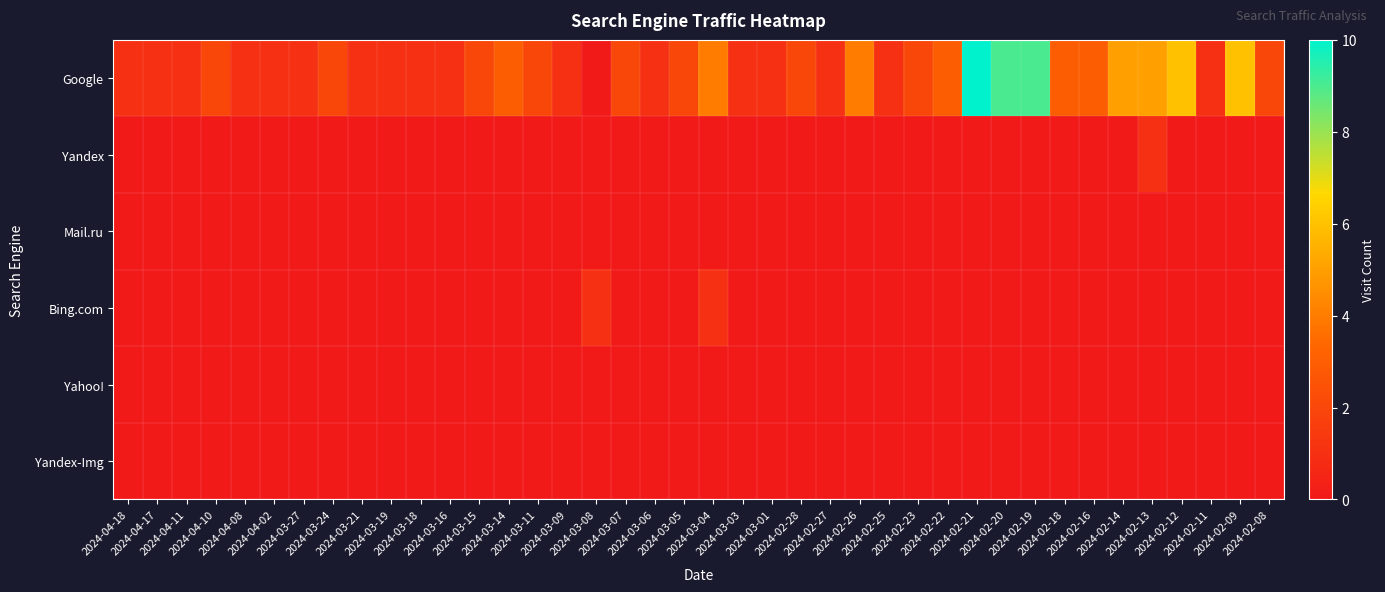

Reading left to right, extract all data points from this chart.

Google: 2024-04-18=1	2024-04-17=1	2024-04-11=1	2024-04-10=2	2024-04-08=1	2024-04-02=1	2024-03-27=1	2024-03-24=2	2024-03-21=1	2024-03-19=1	2024-03-18=1	2024-03-16=1	2024-03-15=2	2024-03-14=3	2024-03-11=2	2024-03-09=1	2024-03-08=0	2024-03-07=2	2024-03-06=1	2024-03-05=2	2024-03-04=4	2024-03-03=1	2024-03-01=1	2024-02-28=2	2024-02-27=1	2024-02-26=4	2024-02-25=1	2024-02-23=2	2024-02-22=3	2024-02-21=10	2024-02-20=9	2024-02-19=9	2024-02-18=3	2024-02-16=3	2024-02-14=5	2024-02-13=5	2024-02-12=6	2024-02-11=1	2024-02-09=6	2024-02-08=2
Yandex: 2024-04-18=0	2024-04-17=0	2024-04-11=0	2024-04-10=0	2024-04-08=0	2024-04-02=0	2024-03-27=0	2024-03-24=0	2024-03-21=0	2024-03-19=0	2024-03-18=0	2024-03-16=0	2024-03-15=0	2024-03-14=0	2024-03-11=0	2024-03-09=0	2024-03-08=0	2024-03-07=0	2024-03-06=0	2024-03-05=0	2024-03-04=0	2024-03-03=0	2024-03-01=0	2024-02-28=0	2024-02-27=0	2024-02-26=0	2024-02-25=0	2024-02-23=0	2024-02-22=0	2024-02-21=0	2024-02-20=0	2024-02-19=0	2024-02-18=0	2024-02-16=0	2024-02-14=0	2024-02-13=1	2024-02-12=0	2024-02-11=0	2024-02-09=0	2024-02-08=0
Mail.ru: 2024-04-18=0	2024-04-17=0	2024-04-11=0	2024-04-10=0	2024-04-08=0	2024-04-02=0	2024-03-27=0	2024-03-24=0	2024-03-21=0	2024-03-19=0	2024-03-18=0	2024-03-16=0	2024-03-15=0	2024-03-14=0	2024-03-11=0	2024-03-09=0	2024-03-08=0	2024-03-07=0	2024-03-06=0	2024-03-05=0	2024-03-04=0	2024-03-03=0	2024-03-01=0	2024-02-28=0	2024-02-27=0	2024-02-26=0	2024-02-25=0	2024-02-23=0	2024-02-22=0	2024-02-21=0	2024-02-20=0	2024-02-19=0	2024-02-18=0	2024-02-16=0	2024-02-14=0	2024-02-13=0	2024-02-12=0	2024-02-11=0	2024-02-09=0	2024-02-08=0
Bing.com: 2024-04-18=0	2024-04-17=0	2024-04-11=0	2024-04-10=0	2024-04-08=0	2024-04-02=0	2024-03-27=0	2024-03-24=0	2024-03-21=0	2024-03-19=0	2024-03-18=0	2024-03-16=0	2024-03-15=0	2024-03-14=0	2024-03-11=0	2024-03-09=0	2024-03-08=1	2024-03-07=0	2024-03-06=0	2024-03-05=0	2024-03-04=1	2024-03-03=0	2024-03-01=0	2024-02-28=0	2024-02-27=0	2024-02-26=0	2024-02-25=0	2024-02-23=0	2024-02-22=0	2024-02-21=0	2024-02-20=0	2024-02-19=0	2024-02-18=0	2024-02-16=0	2024-02-14=0	2024-02-13=0	2024-02-12=0	2024-02-11=0	2024-02-09=0	2024-02-08=0
Yahoo!: 2024-04-18=0	2024-04-17=0	2024-04-11=0	2024-04-10=0	2024-04-08=0	2024-04-02=0	2024-03-27=0	2024-03-24=0	2024-03-21=0	2024-03-19=0	2024-03-18=0	2024-03-16=0	2024-03-15=0	2024-03-14=0	2024-03-11=0	2024-03-09=0	2024-03-08=0	2024-03-07=0	2024-03-06=0	2024-03-05=0	2024-03-04=0	2024-03-03=0	2024-03-01=0	2024-02-28=0	2024-02-27=0	2024-02-26=0	2024-02-25=0	2024-02-23=0	2024-02-22=0	2024-02-21=0	2024-02-20=0	2024-02-19=0	2024-02-18=0	2024-02-16=0	2024-02-14=0	2024-02-13=0	2024-02-12=0	2024-02-11=0	2024-02-09=0	2024-02-08=0
Yandex-Img: 2024-04-18=0	2024-04-17=0	2024-04-11=0	2024-04-10=0	2024-04-08=0	2024-04-02=0	2024-03-27=0	2024-03-24=0	2024-03-21=0	2024-03-19=0	2024-03-18=0	2024-03-16=0	2024-03-15=0	2024-03-14=0	2024-03-11=0	2024-03-09=0	2024-03-08=0	2024-03-07=0	2024-03-06=0	2024-03-05=0	2024-03-04=0	2024-03-03=0	2024-03-01=0	2024-02-28=0	2024-02-27=0	2024-02-26=0	2024-02-25=0	2024-02-23=0	2024-02-22=0	2024-02-21=0	2024-02-20=0	2024-02-19=0	2024-02-18=0	2024-02-16=0	2024-02-14=0	2024-02-13=0	2024-02-12=0	2024-02-11=0	2024-02-09=0	2024-02-08=0